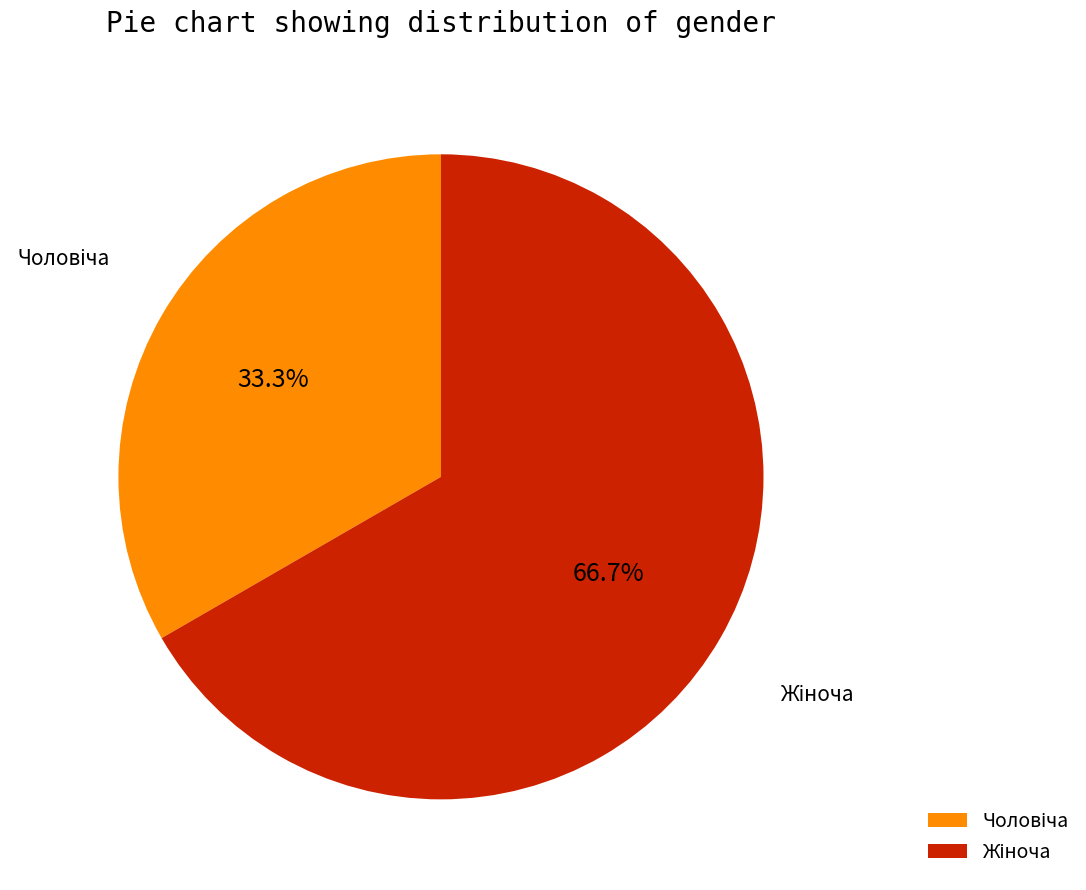

Is there a majority slice in this chart?

Yes